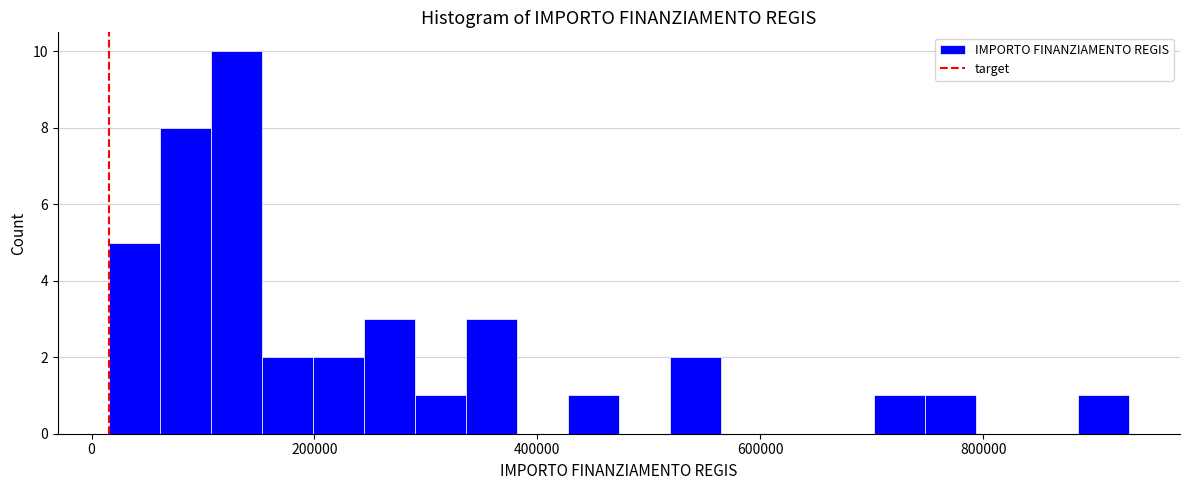

Read against the x-axis, roughly where is the centre of the tallest bar?

120000